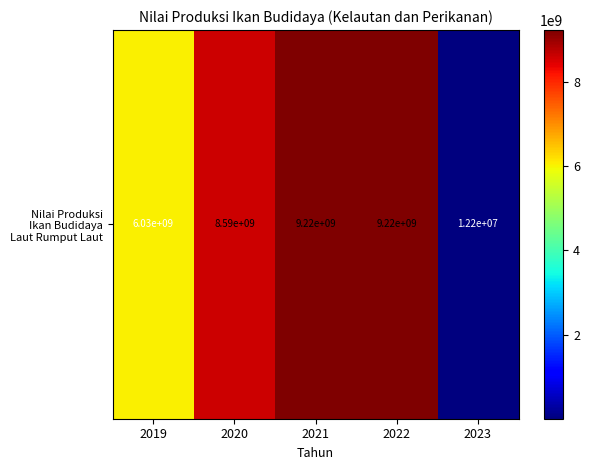

True or false: the data shows 6032400000 at 2019.

True